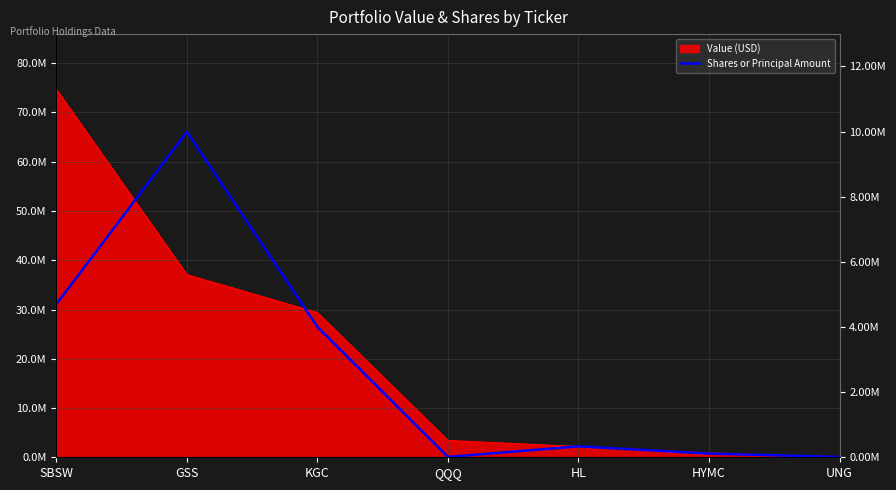

Reading left to right, extract all data points from this chart.

SBSW=4701190	GSS=9993249	KGC=4001000	QQQ=10904	HL=335337	HYMC=113692	UNG=10000